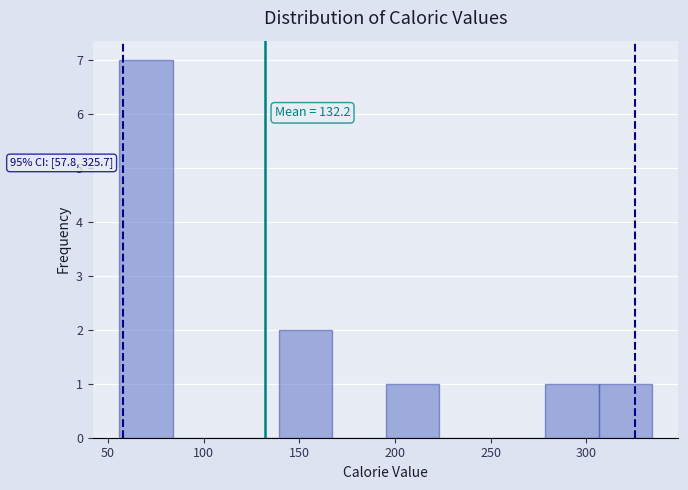

Which range on the x-axis has the tallest bar?

55 to 85